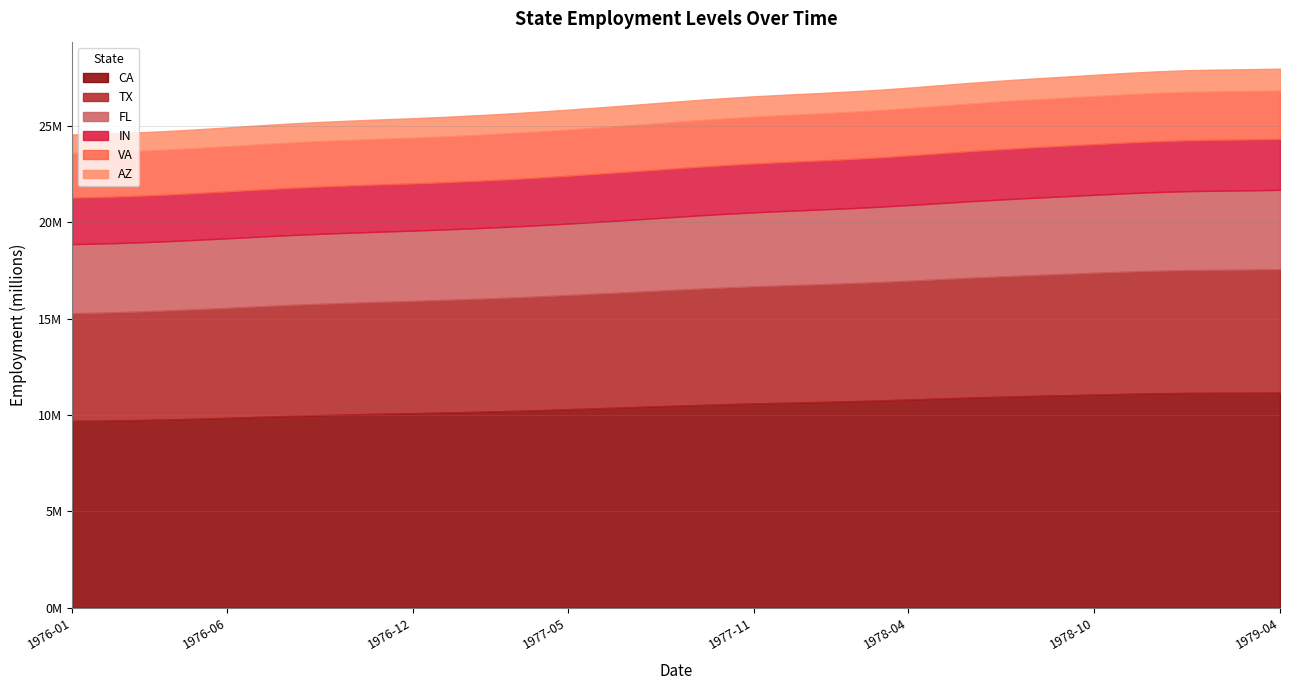

Is the value of CA at 1977-11 greater than the value of IN at 1977-02?

Yes